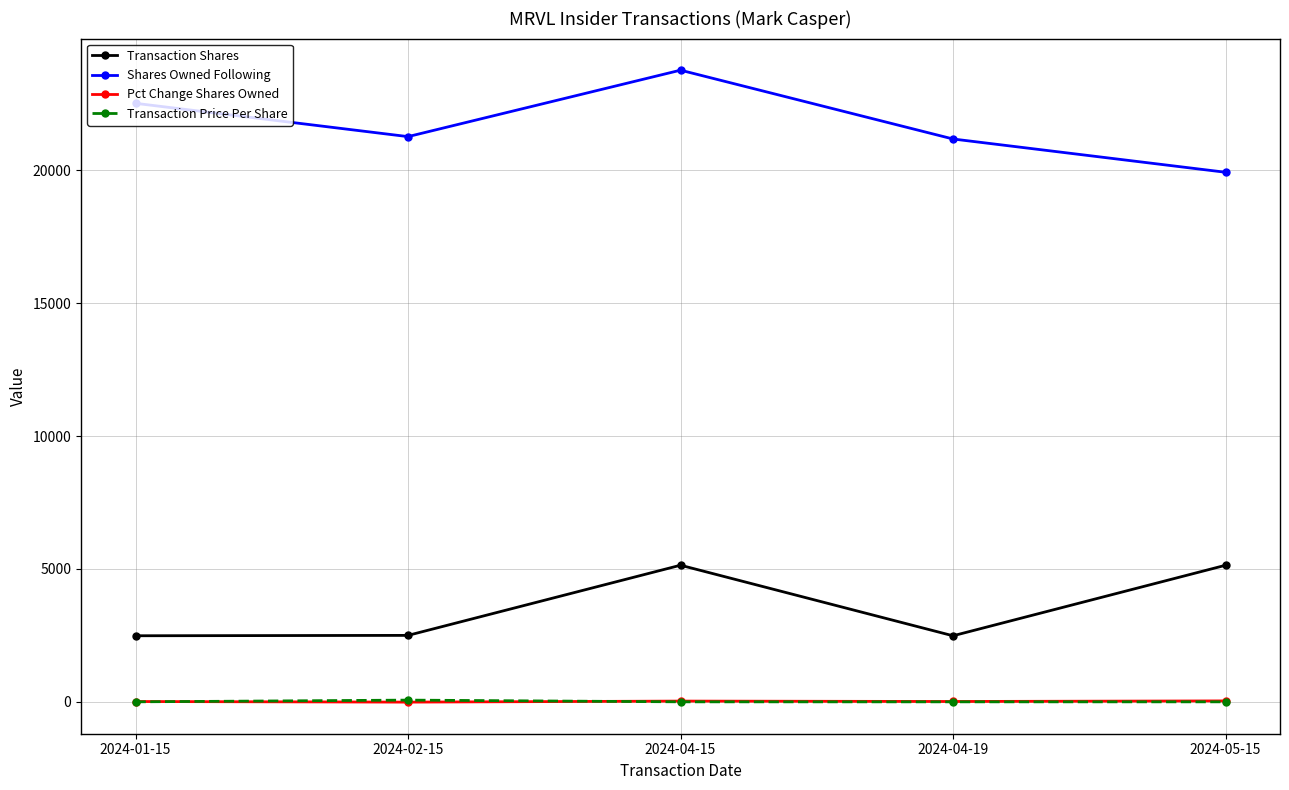

What is the greatest value displayed?

23766.0